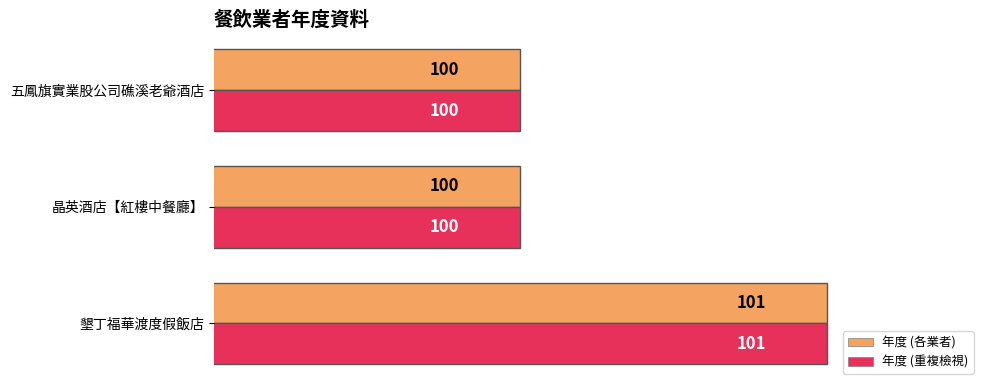

Read the 年度 (重複檢視) value at 墾丁福華渡度假飯店.

101